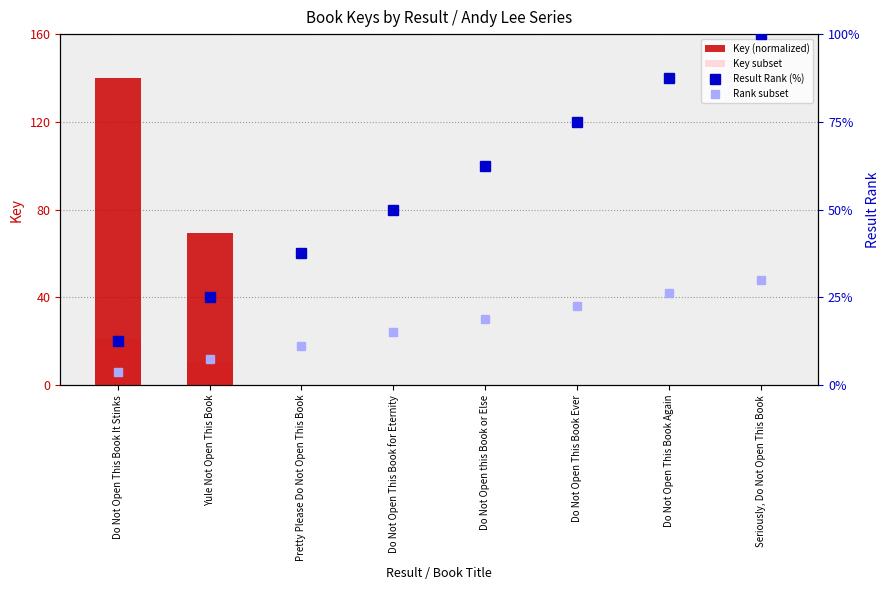

At which label does Result Rank (%) reach its peak?

Seriously, Do Not Open This Book